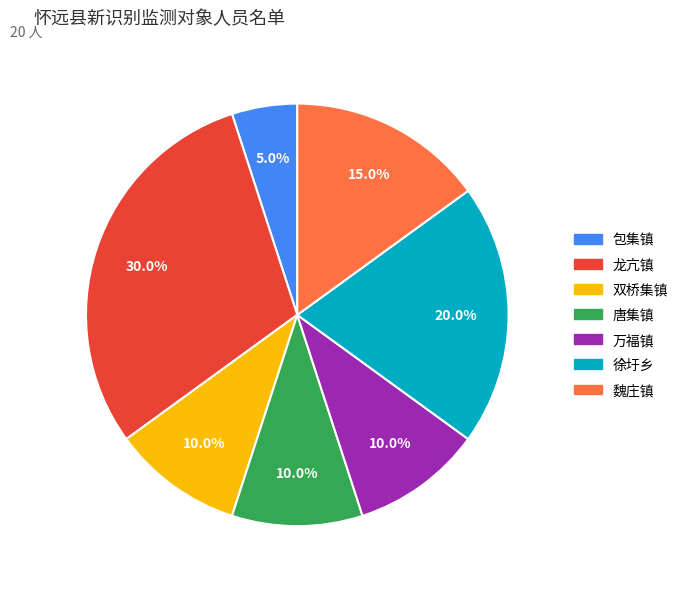

How much of the chart is everything except 万福镇?

90.0%